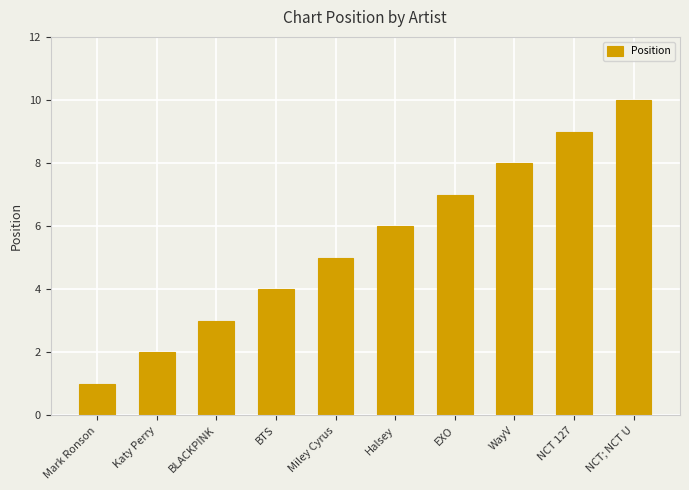

How many values are between 3 and 8?

6